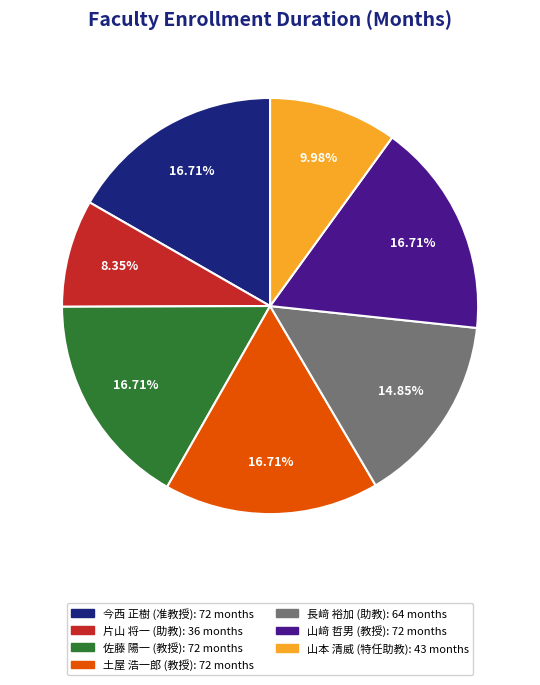

Which category has the smallest portion of the pie?

片山 将一 (助教)